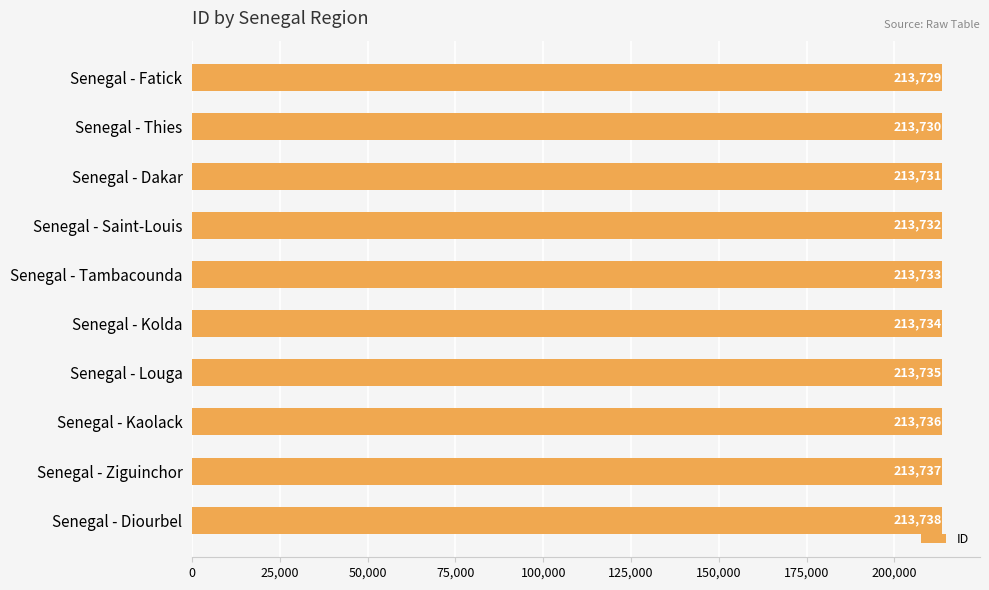

Reading top to bottom, transcribe all the data shown in this chart.

213729	213730	213731	213732	213733	213734	213735	213736	213737	213738